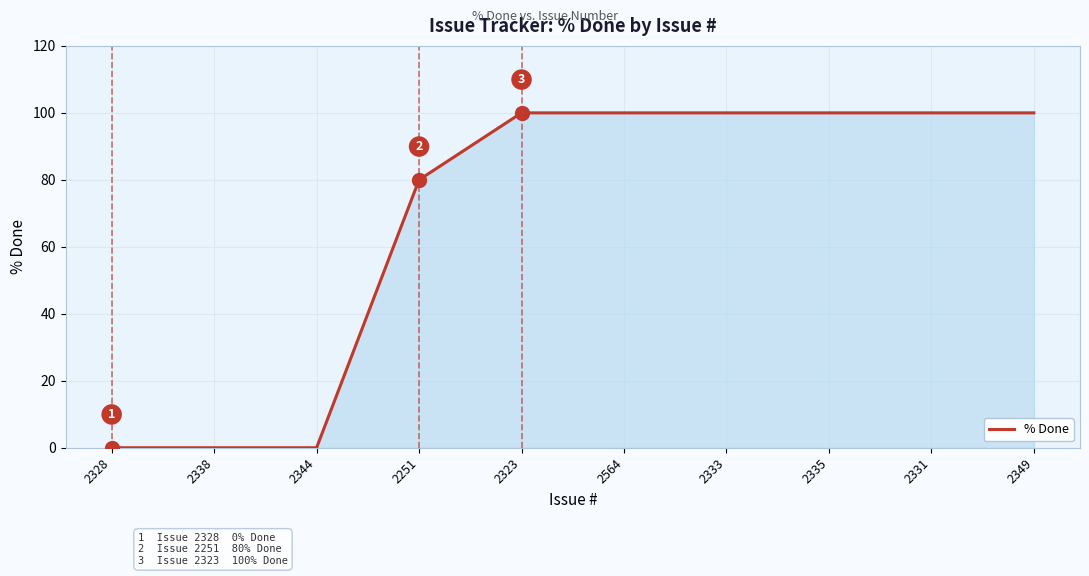

Reading left to right, list all the values displayed in this chart.

0	0	0	80	100	100	100	100	100	100